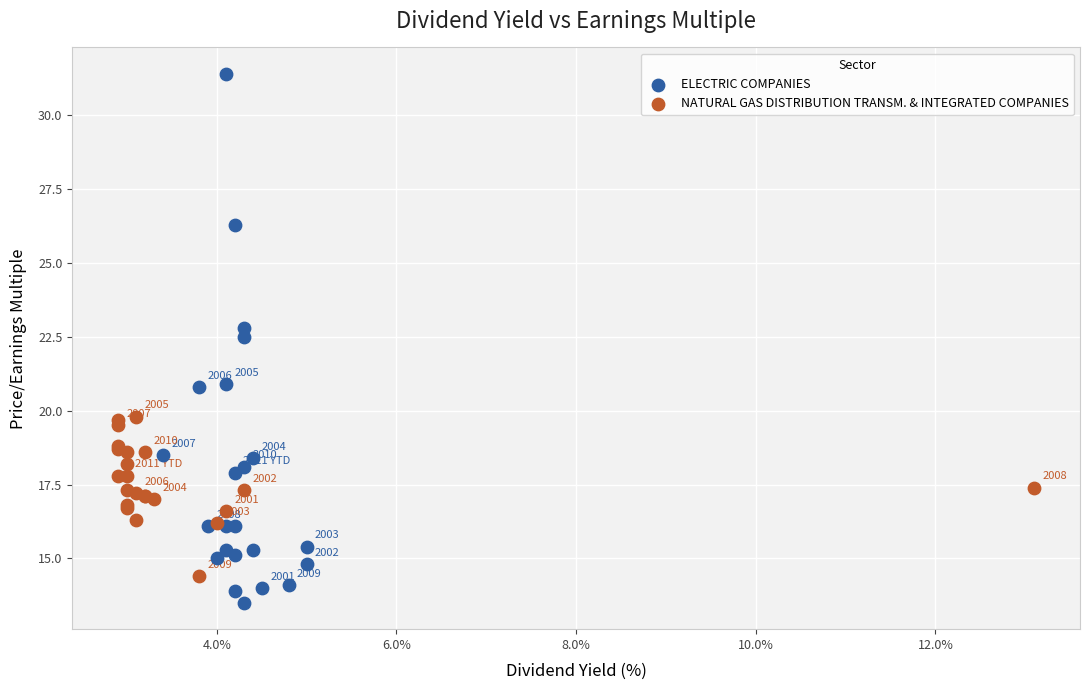

Which series has the largest Y range (max minus min)?

ELECTRIC COMPANIES